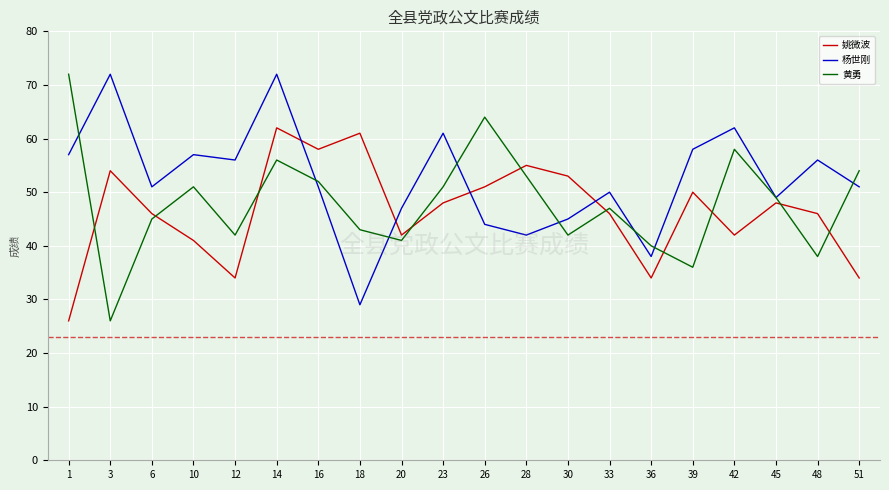

What is the difference between the maximum and second lowest values in the 杨世刚 series?

34